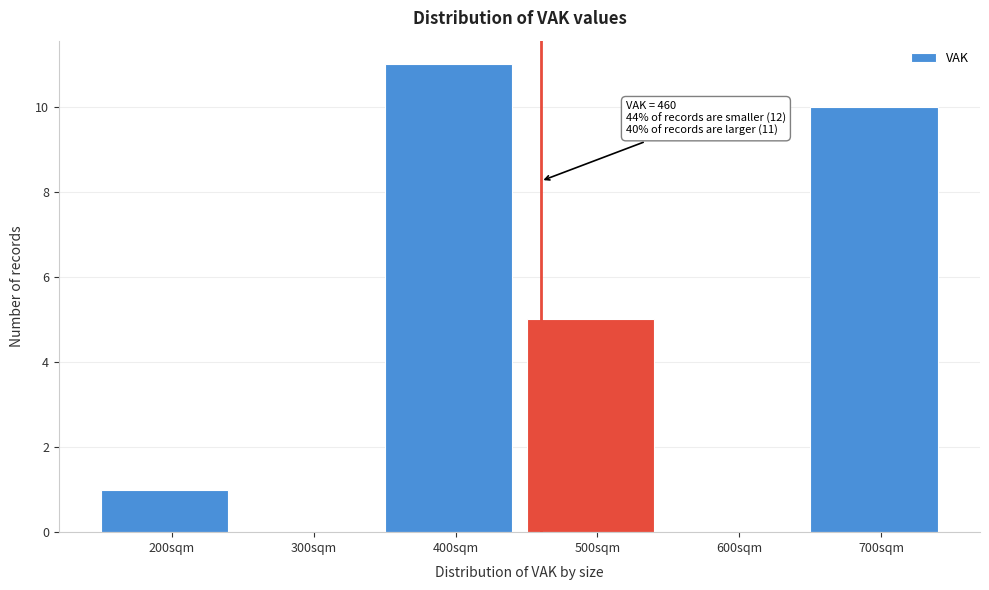

Over which range of the x-axis is the bar tallest?

350 to 450